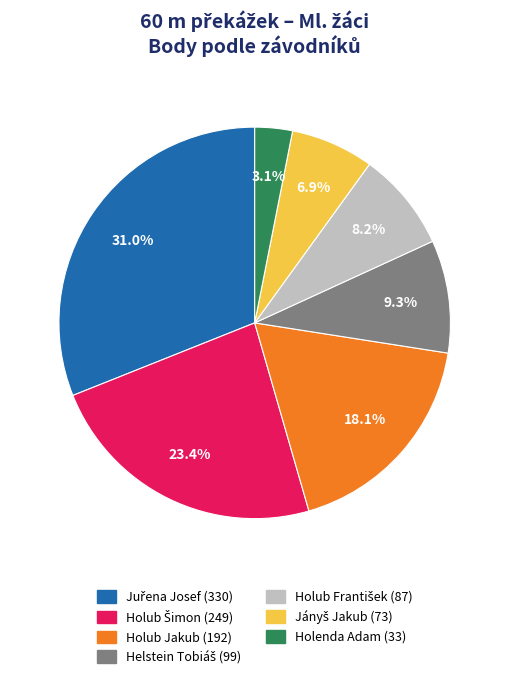

Does any single category account for the majority?

No